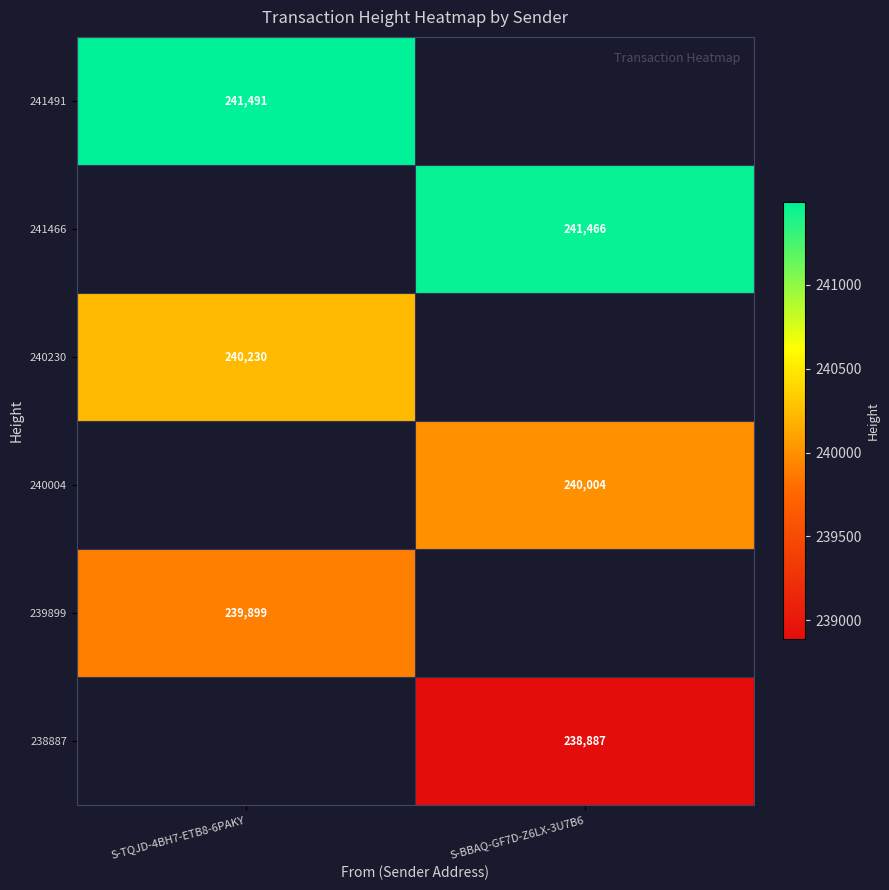

How many categories are shown in the chart?

2